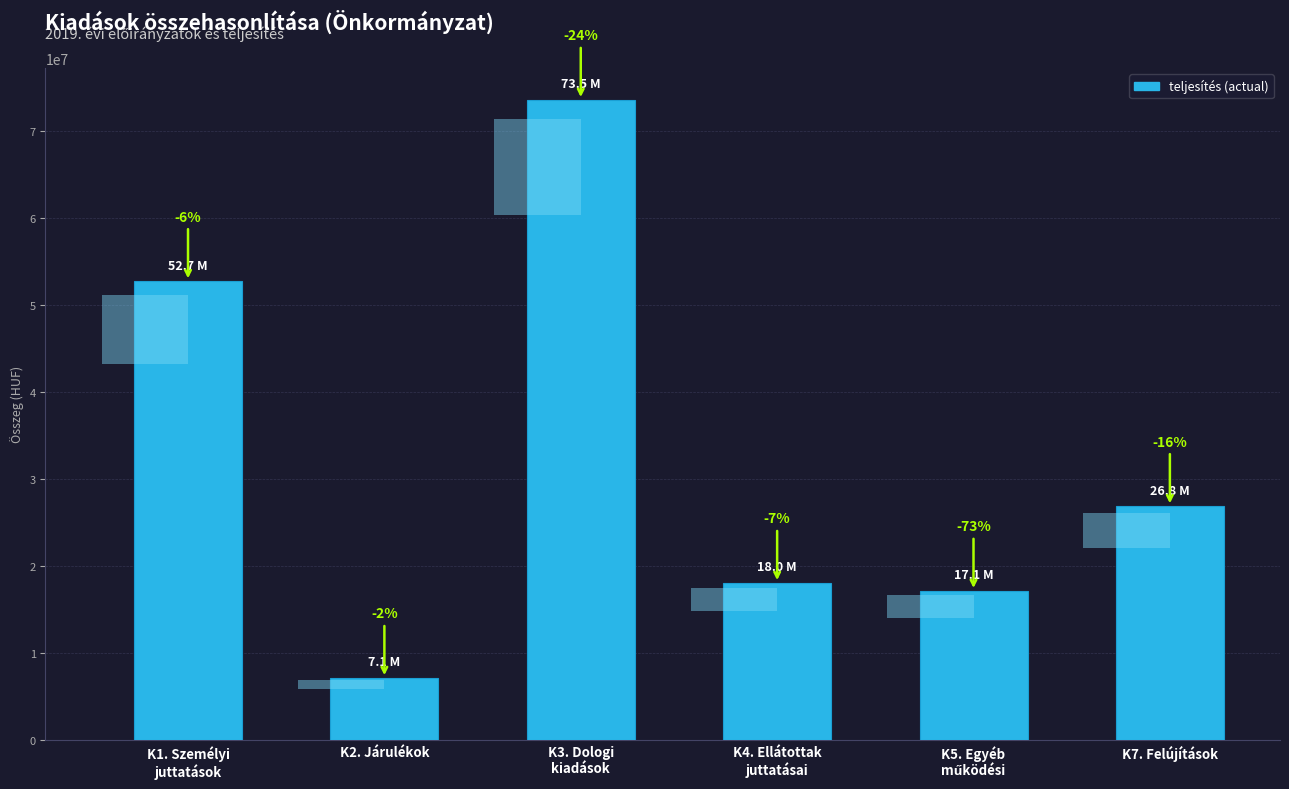

What is the approximate value at K1. Személyi
juttatások?

52693649